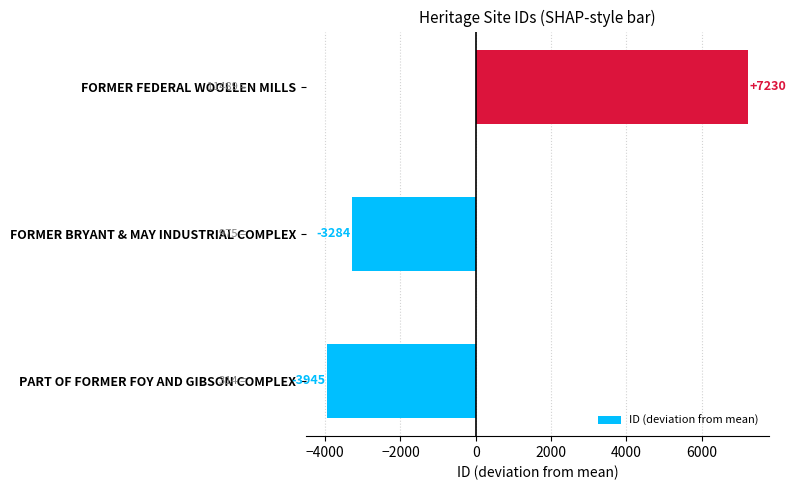

What is the greatest value displayed?

7229.7